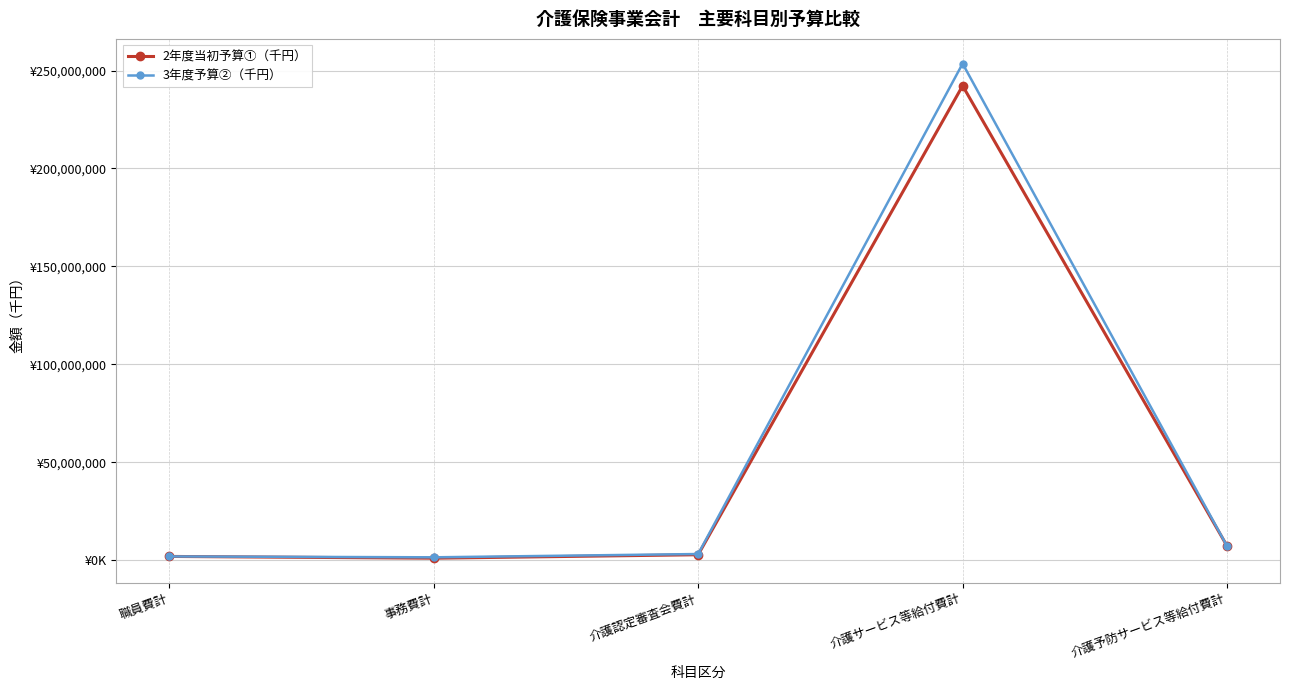

What are all the series names shown in the legend?

2年度当初予算①（千円）, 3年度予算②（千円）